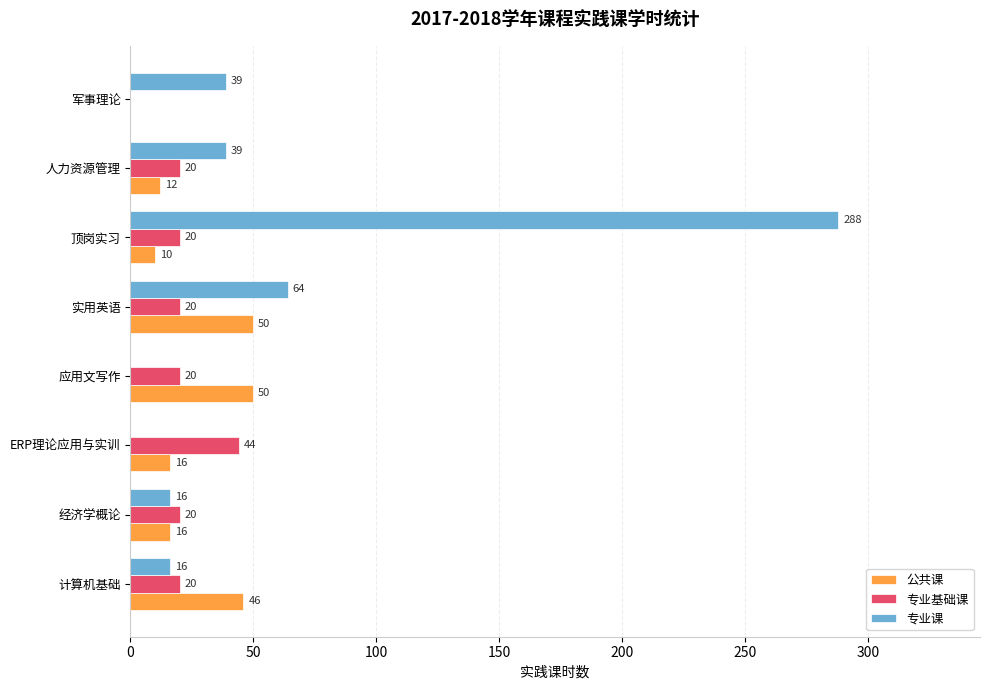

How many distinct data groups are displayed?

3